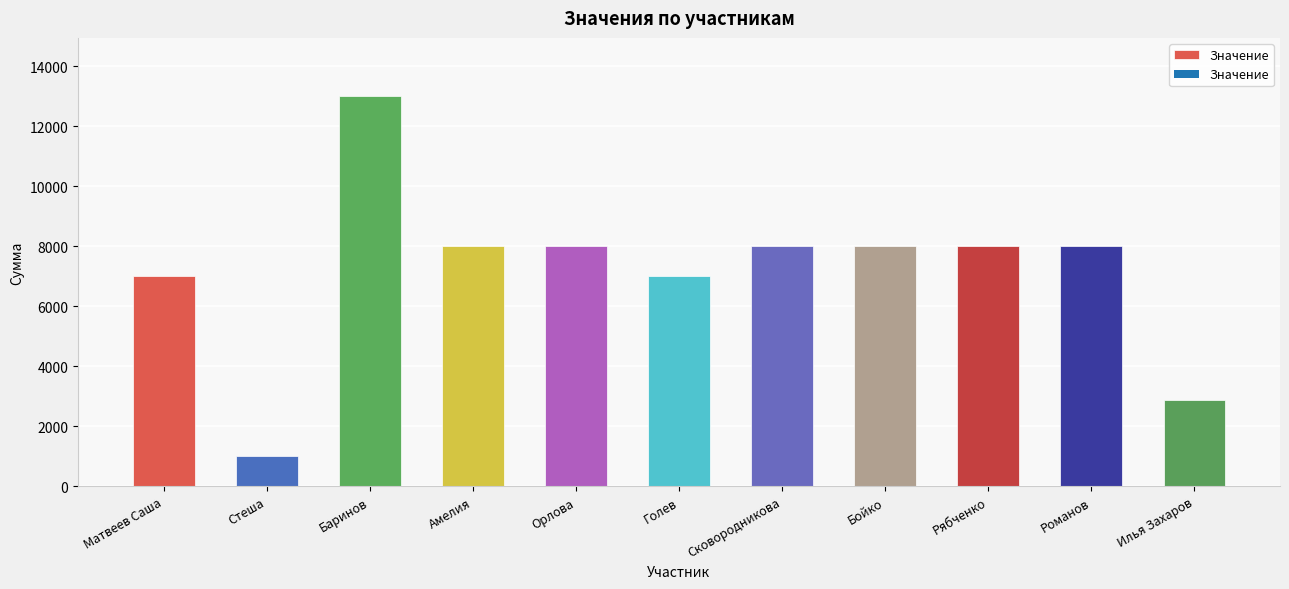

What is the difference between the values at Бойко and Стеша?

7000